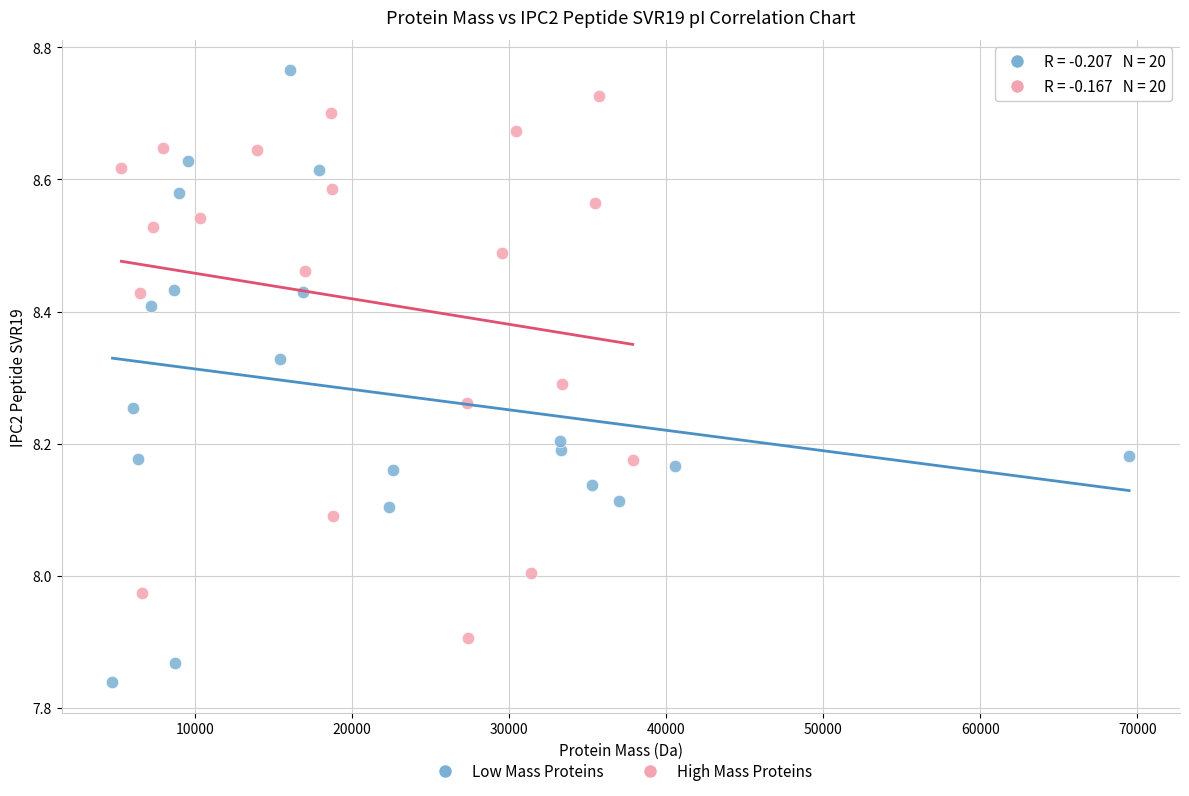

Which series contains the lowest Y value?

Low Mass Proteins